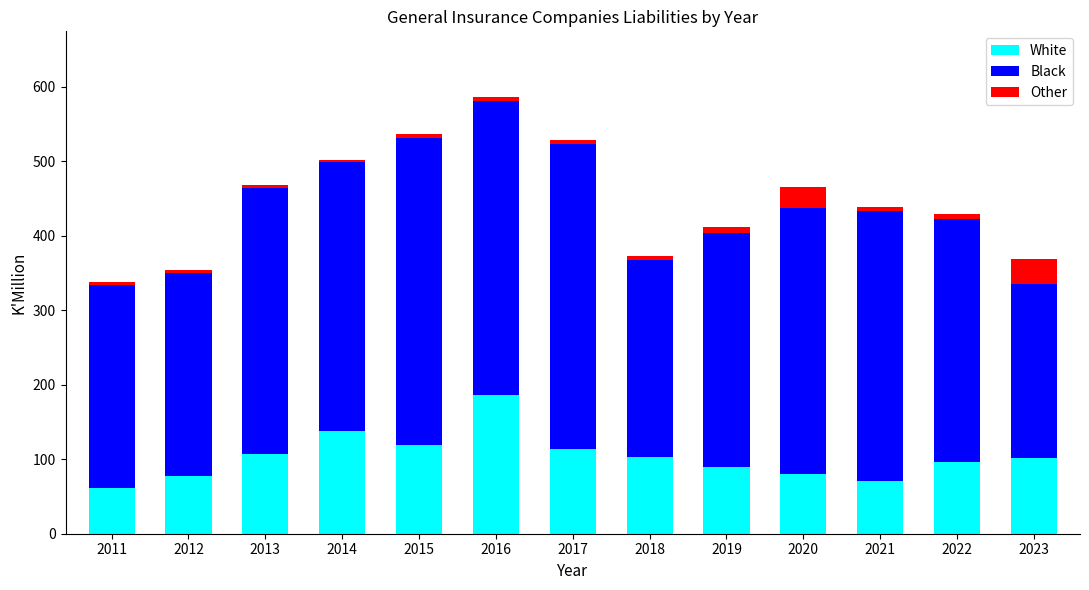

What are all the series names shown in the legend?

White, Black, Other